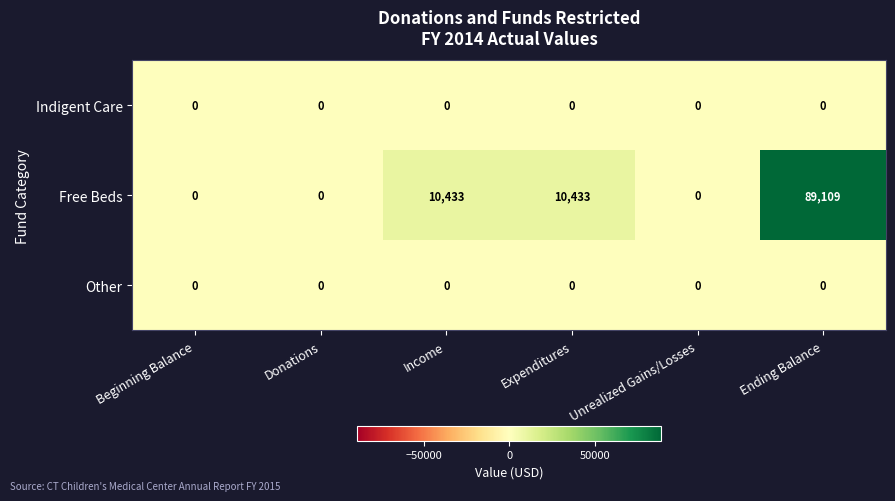

How many distinct data groups are displayed?

3